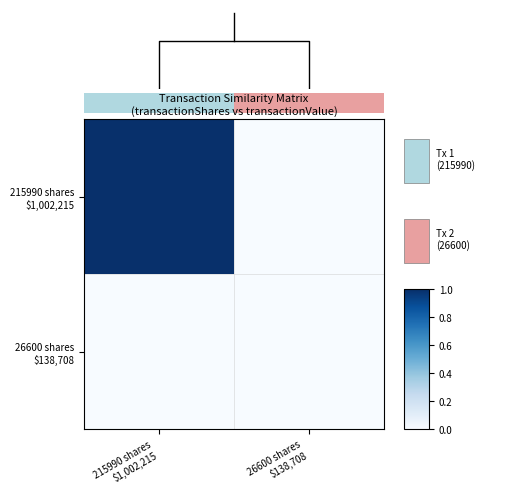

Rank the series by their maximum value, from lowest to highest.

26600 shares $138,708, 215990 shares $1,002,215